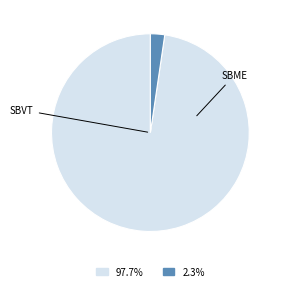

Is there a majority slice in this chart?

Yes